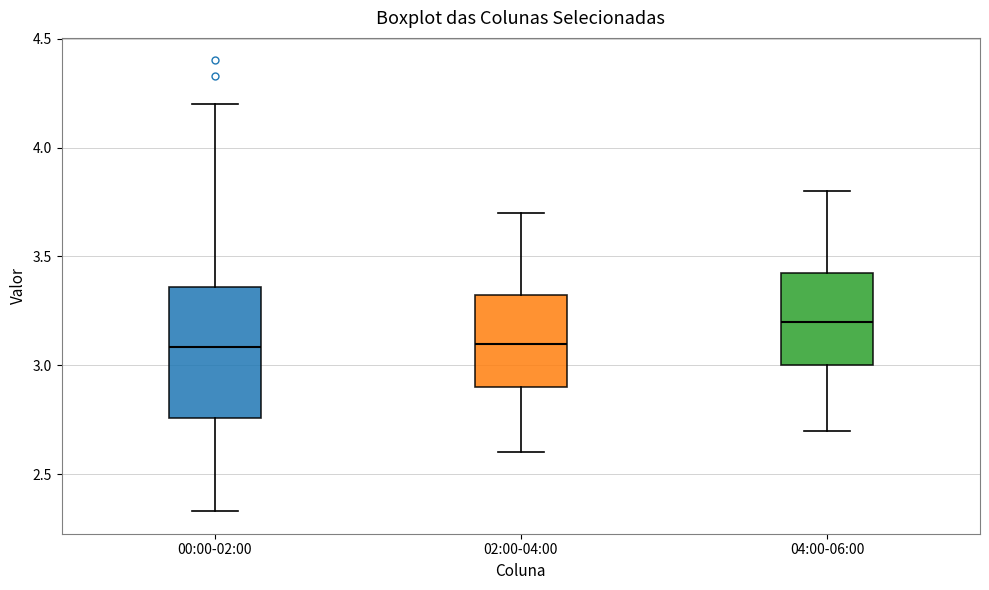

Which box is the tallest, from its lower edge to its upper edge?

00:00-02:00